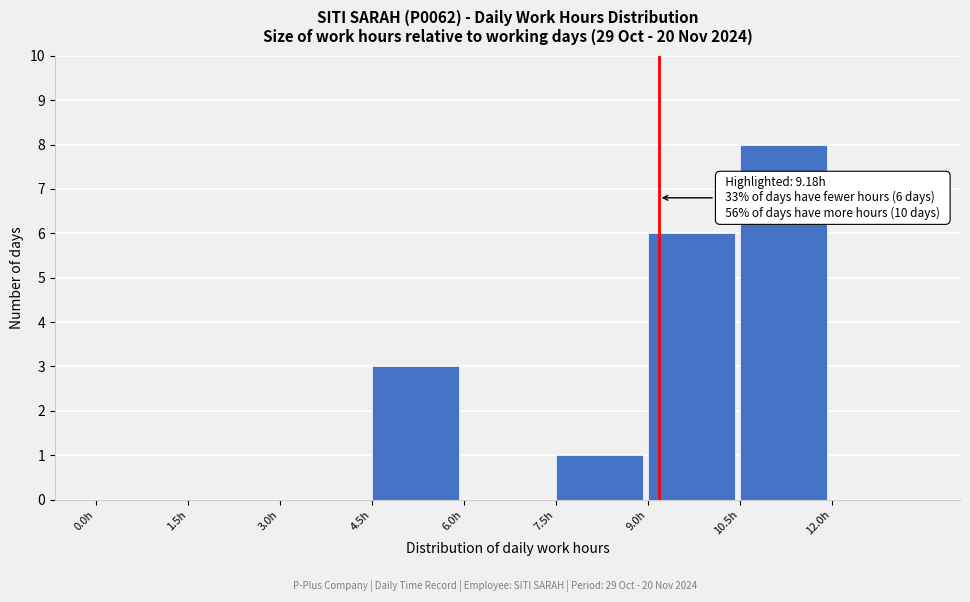

Which range on the x-axis has the tallest bar?

10.5 to 12.0